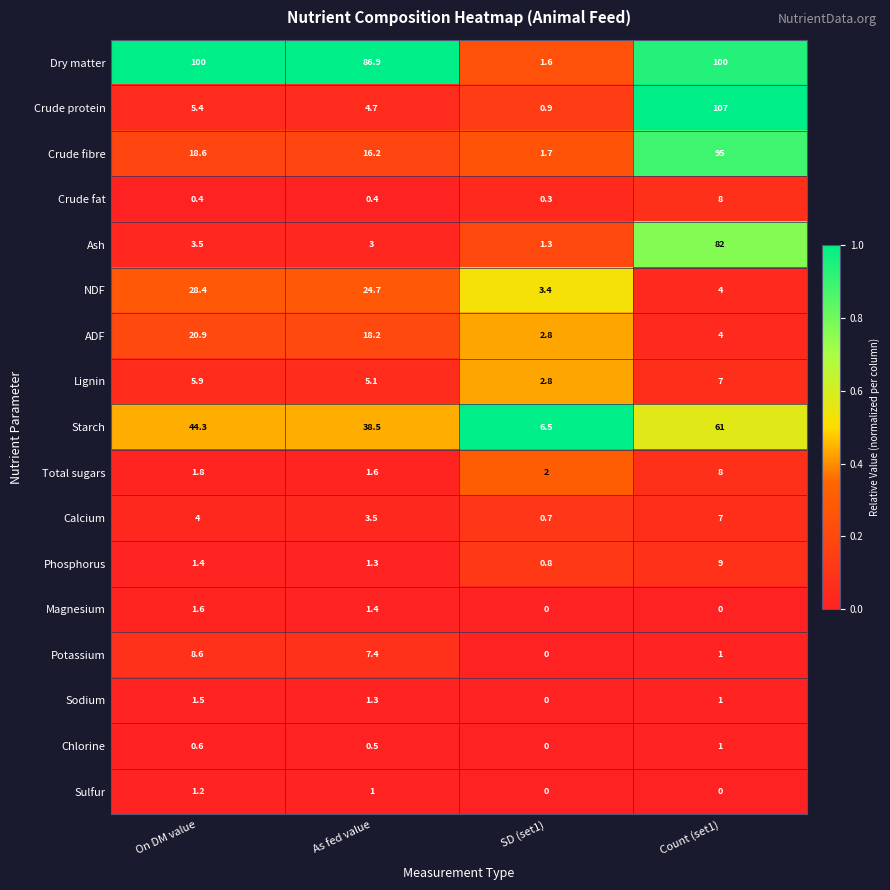

The value of Crude protein at On DM value is 5.4. True or false?

True